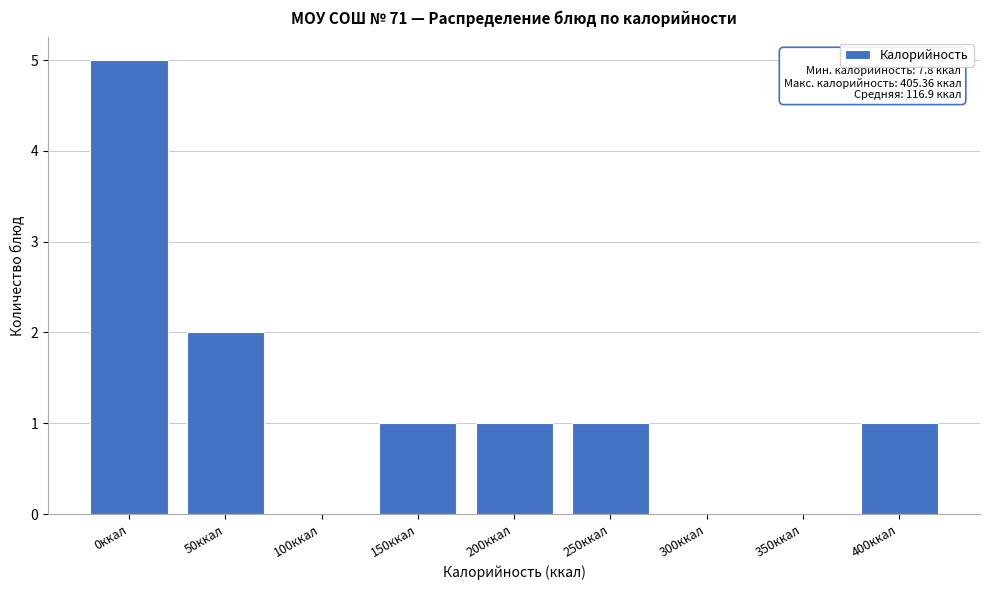

Reading left to right, list all the values displayed in this chart.

0ккал=5	50ккал=2	100ккал=0	150ккал=1	200ккал=1	250ккал=1	300ккал=0	350ккал=0	400ккал=1